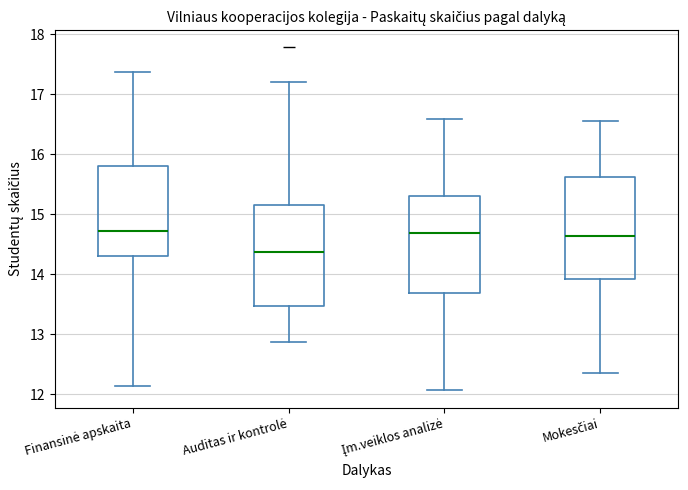

Reading left to right, transcribe this box plot: for each box, give where its median line is, the range the box spans, and where its two whiskers end, as read against the y-axis. The values are not printed on the chart, so give them approximately, as read against the axis.

Finansinė apskaita: median 14.7, box 14.3 to 15.8, whiskers 12.1 to 17.4
Auditas ir kontrolė: median 14.4, box 13.5 to 15.2, whiskers 12.9 to 17.2
Įm.veiklos analizė: median 14.7, box 13.7 to 15.3, whiskers 12.1 to 16.6
Mokesčiai: median 14.6, box 13.9 to 15.6, whiskers 12.4 to 16.5